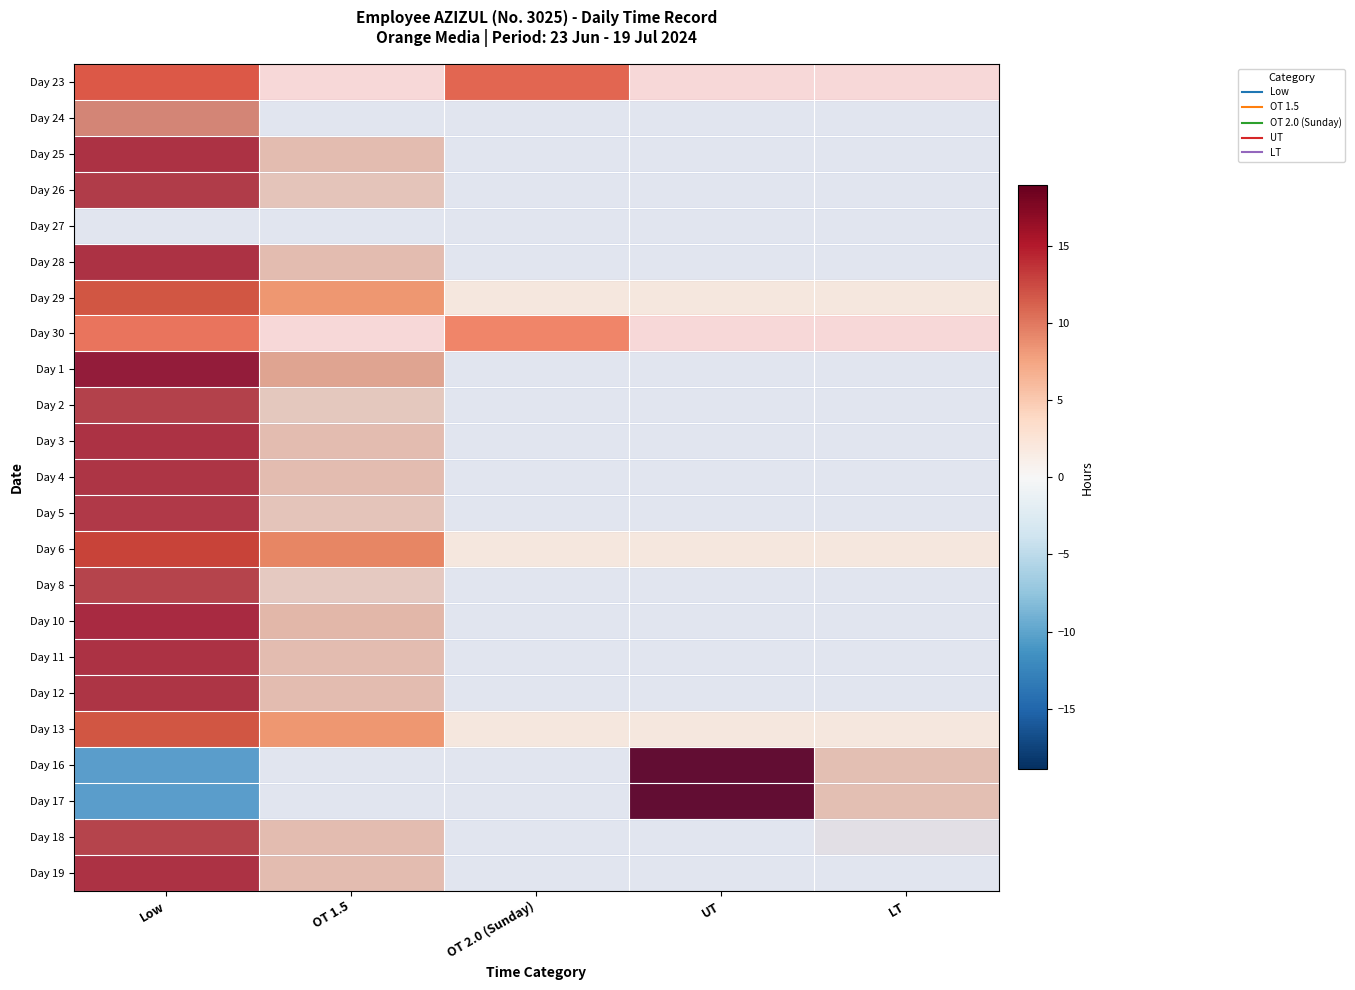

Between LT and OT 2.0 (Sunday), which is larger?

OT 2.0 (Sunday)